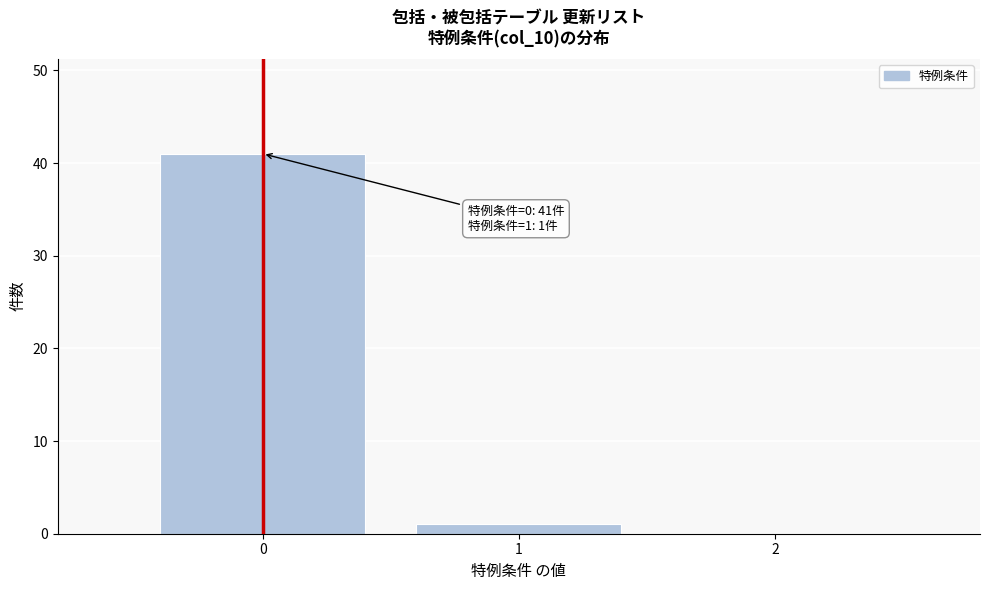

Reading right to left, what are all the values shown in this chart?

2=0	1=1	0=41